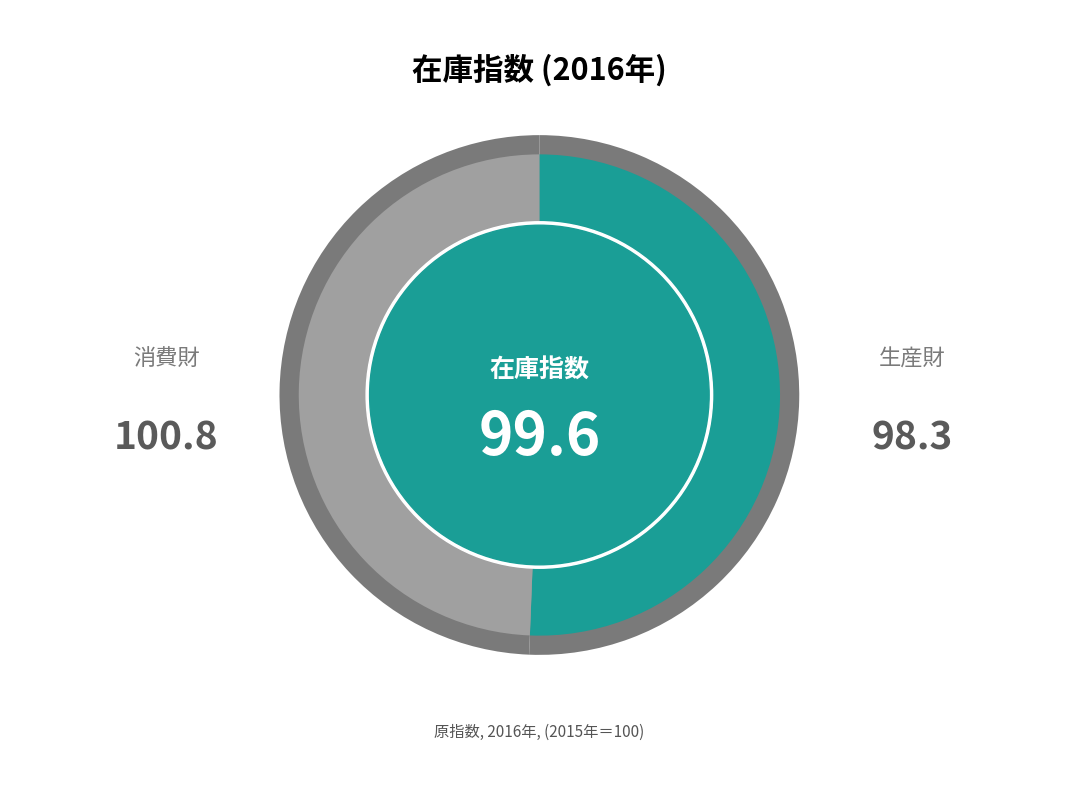

What is the ratio of the value at 消費財 to the value at 生産財?

1.0